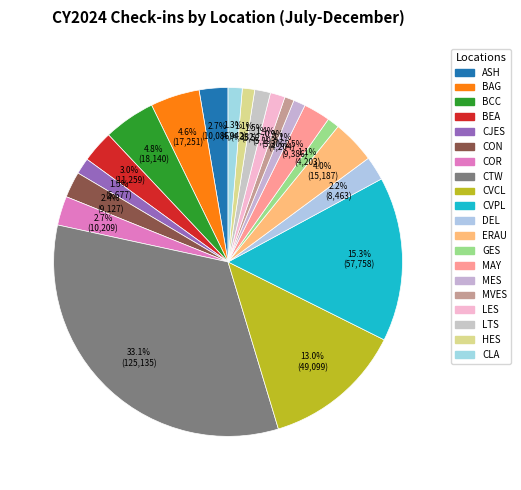

True or false: BCC accounts for 5% of the total.

True